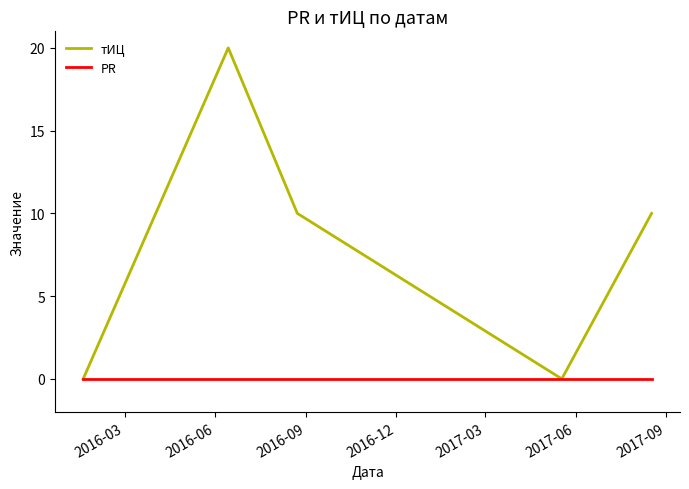

What is the highest value of the тИЦ series?

20